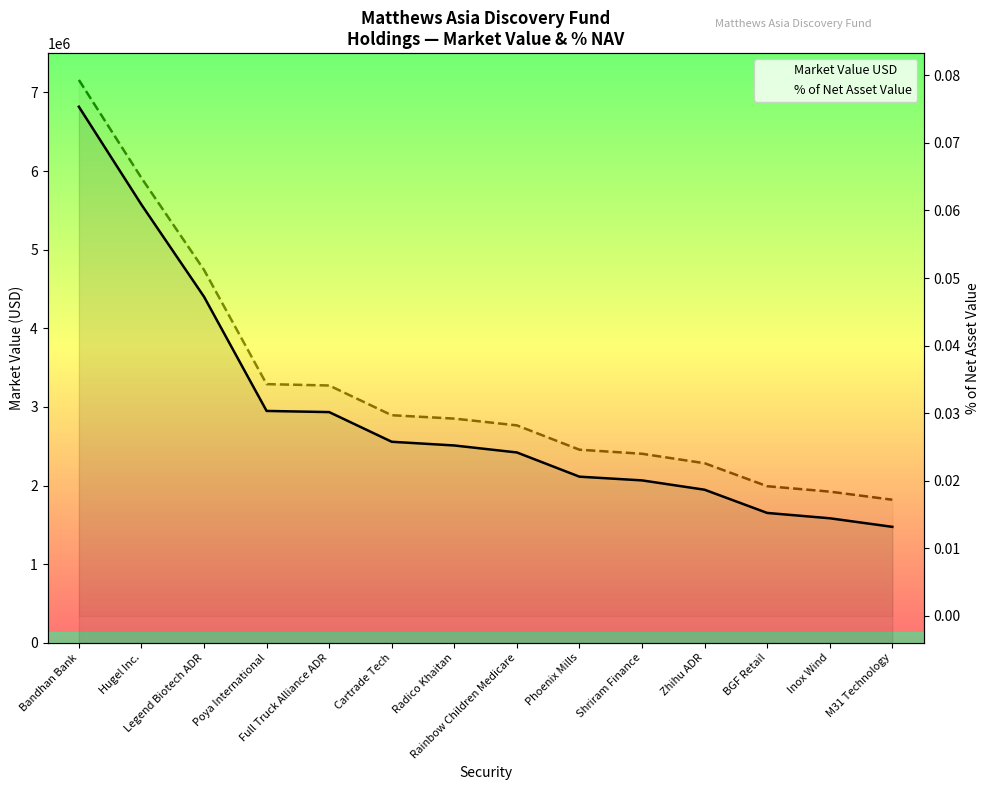

What is the label of the 3rd point from the left?

Legend Biotech ADR